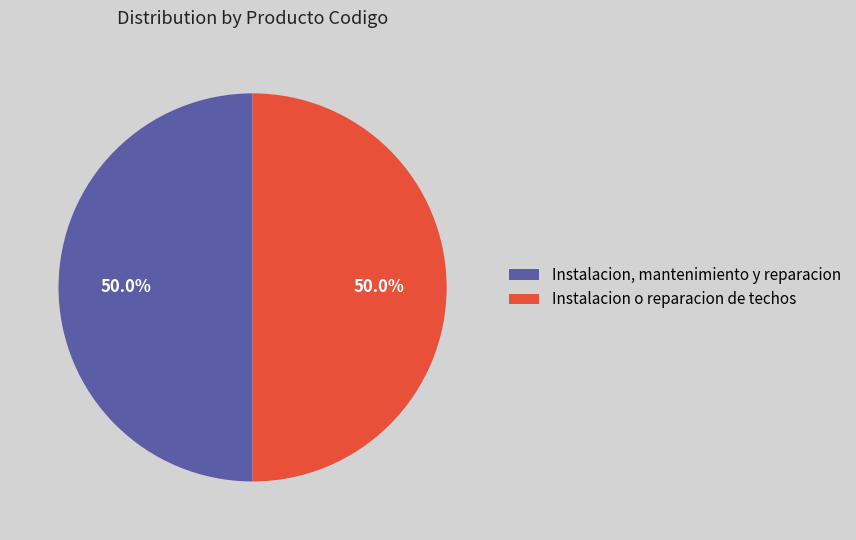

Approximately how many times larger is the value at Instalacion, mantenimiento y reparacion compared to Instalacion o reparacion de techos?

1.0